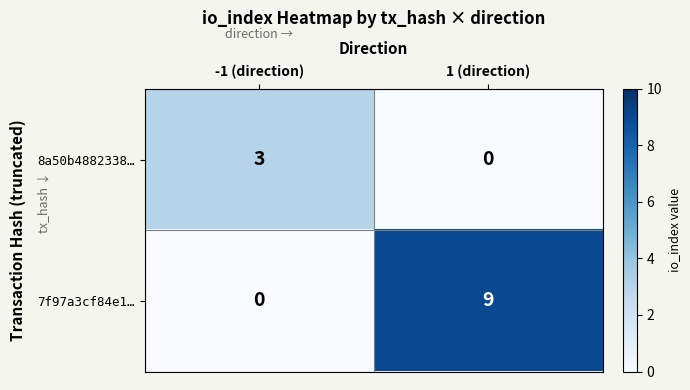

Reading right to left, what are all the values shown in this chart?

8a50b4882338…: 0	3
7f97a3cf84e1…: 9	0